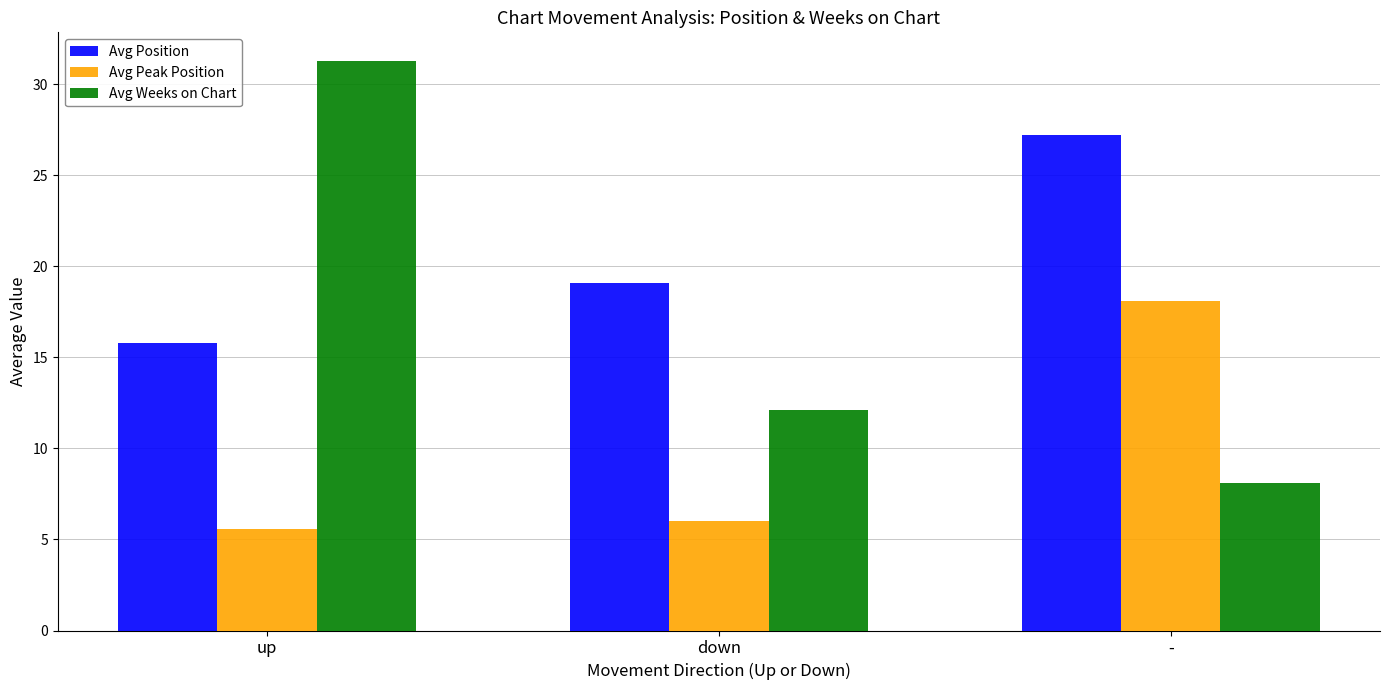

At which label does Avg Position first exceed 19?

down